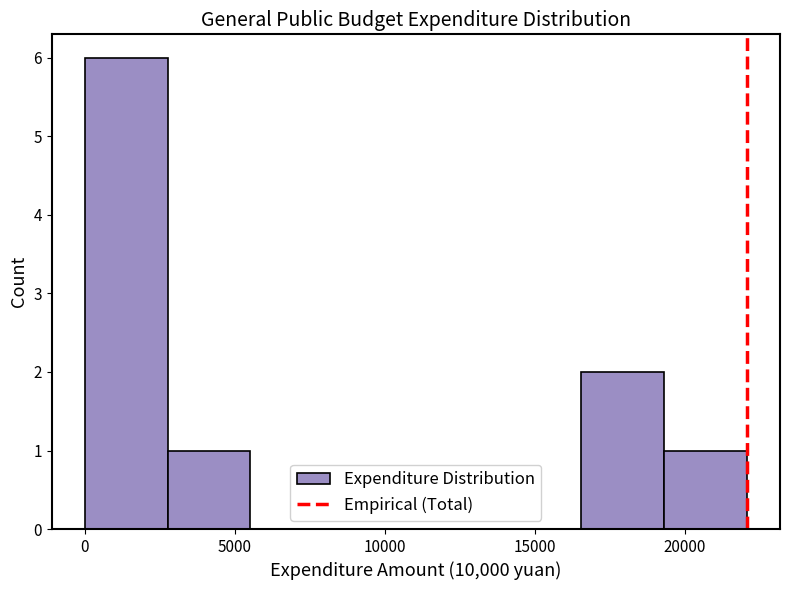

Reading left to right, transcribe this chart: for each bar, give the range it covers on the x-axis and its height. Neither the bar edges nor the heights are printed on the chart, so give them approximately, as read against the axes.

0 to 3000: 6
3000 to 5500: 1
5500 to 8500: 0
8500 to 11000: 0
11000 to 14000: 0
14000 to 16500: 0
16500 to 19500: 2
19500 to 22000: 1